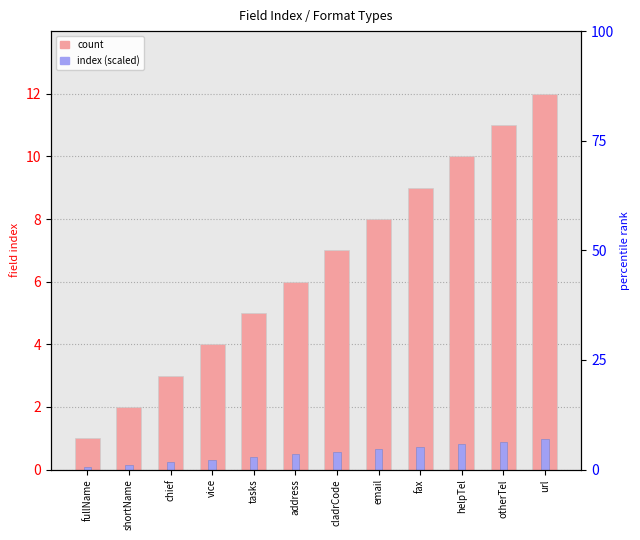

Between fullName and url, which series saw the biggest shift?

count